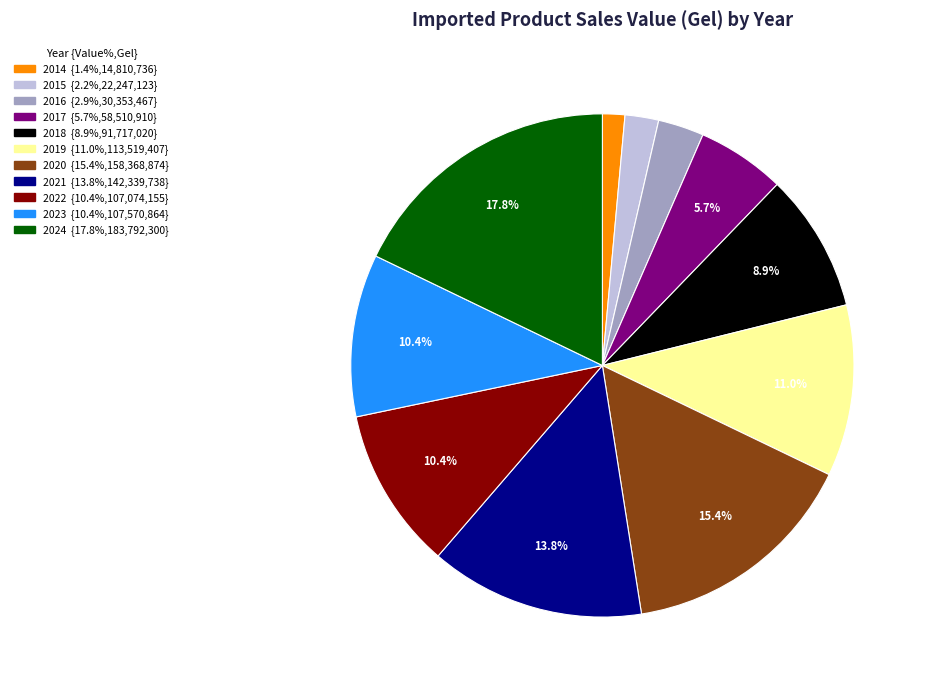

Which slice is the largest?

2024